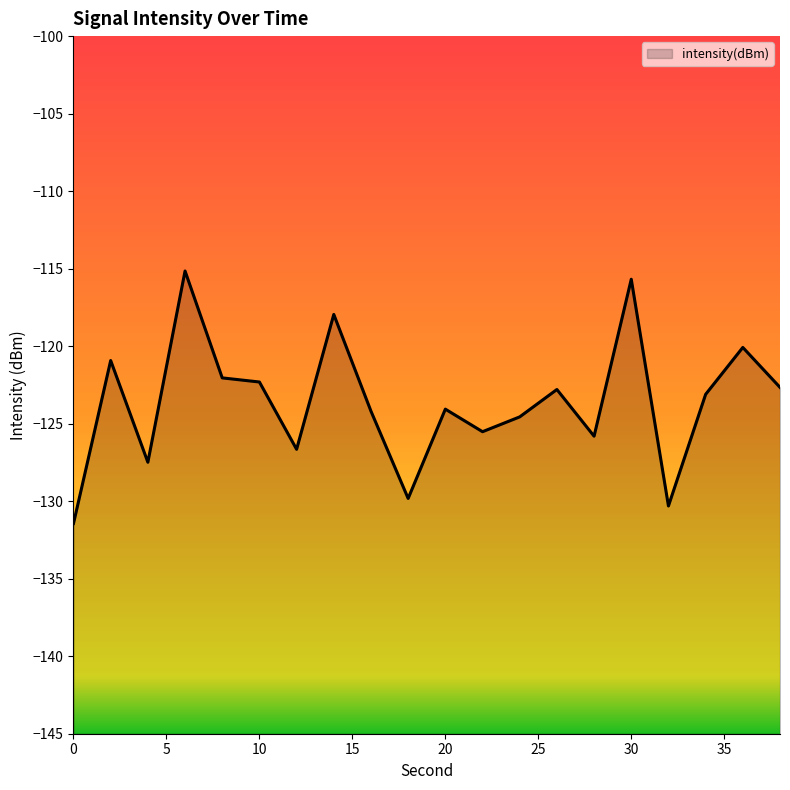

Is it true that the value at 30 is -115.7?

True